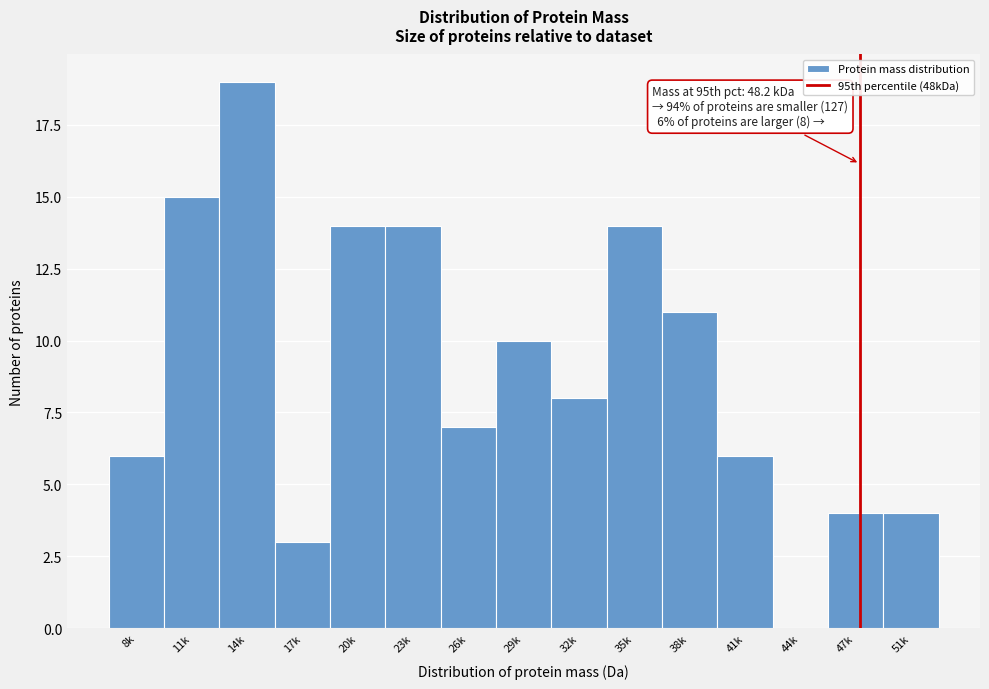

Reading right to left, list all the values displayed in this chart.

51k=4	47k=4	44k=0	41k=6	38k=11	35k=14	32k=8	29k=10	26k=7	23k=14	20k=14	17k=3	14k=19	11k=15	8k=6